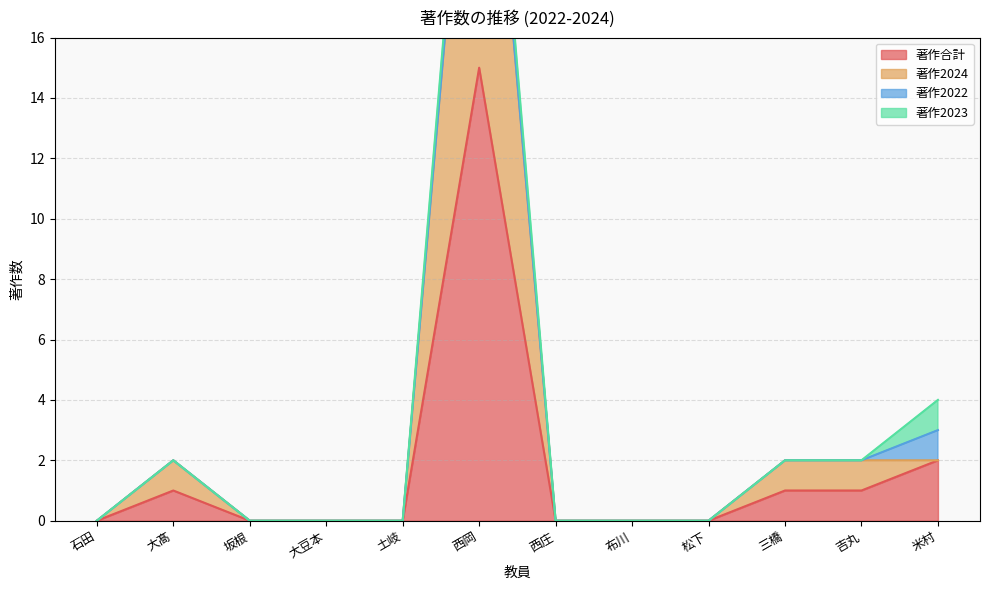

At how many categories does at least one series exceed 28?

1